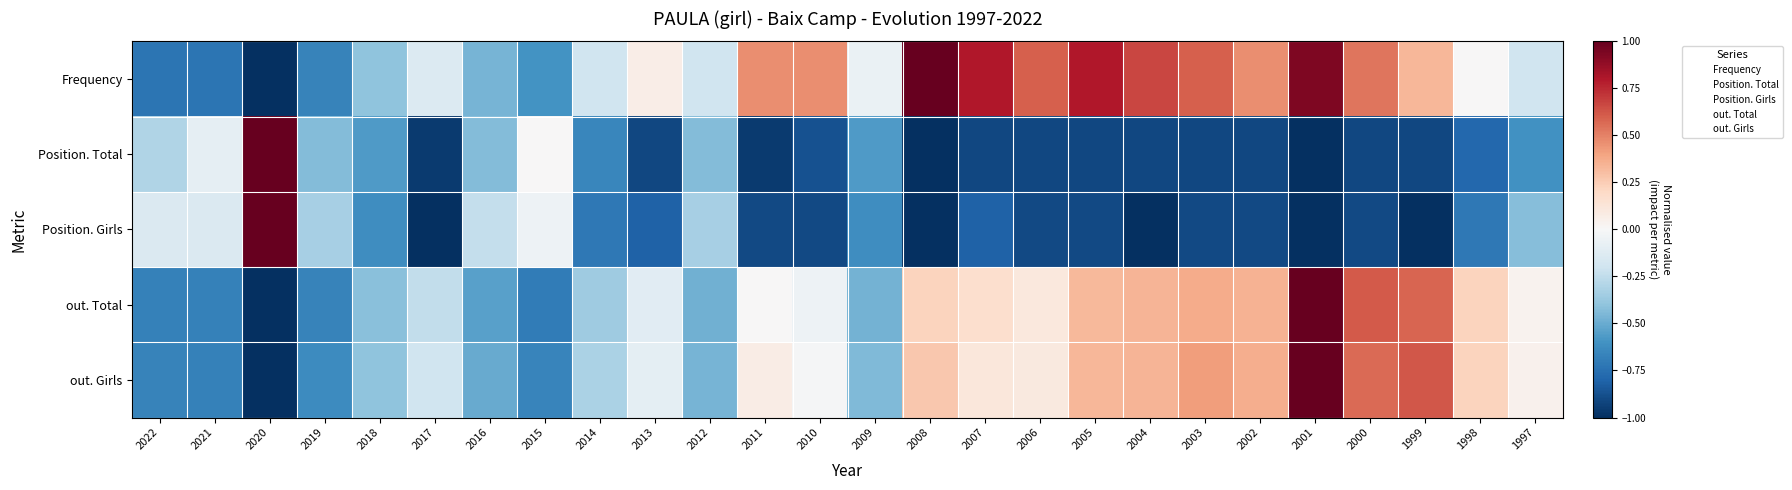

What is the total value across all series at 1997?

-1.2